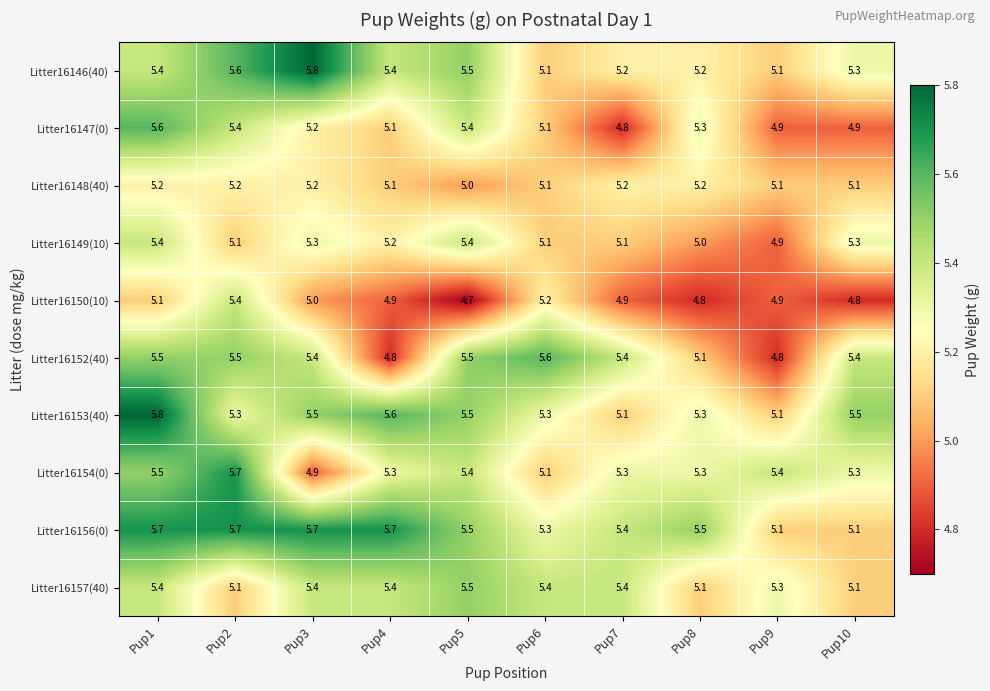

Is it true that Litter16154(0) equals 5.5 at Pup1?

True